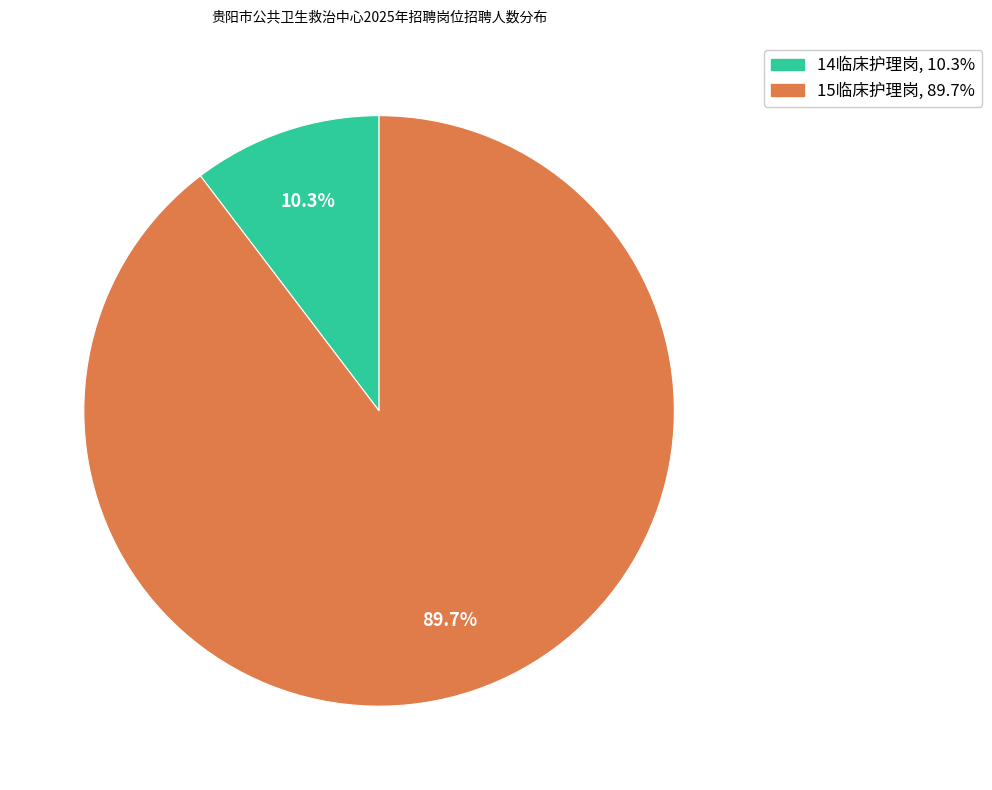

What is the majority slice?

15临床护理岗